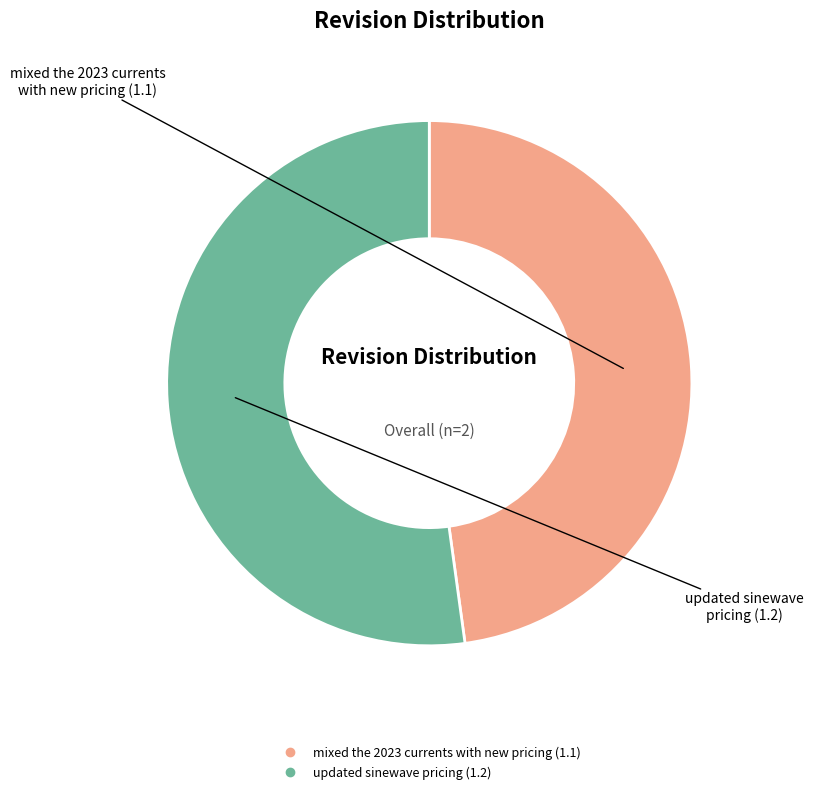

How many segments does this pie chart have?

2